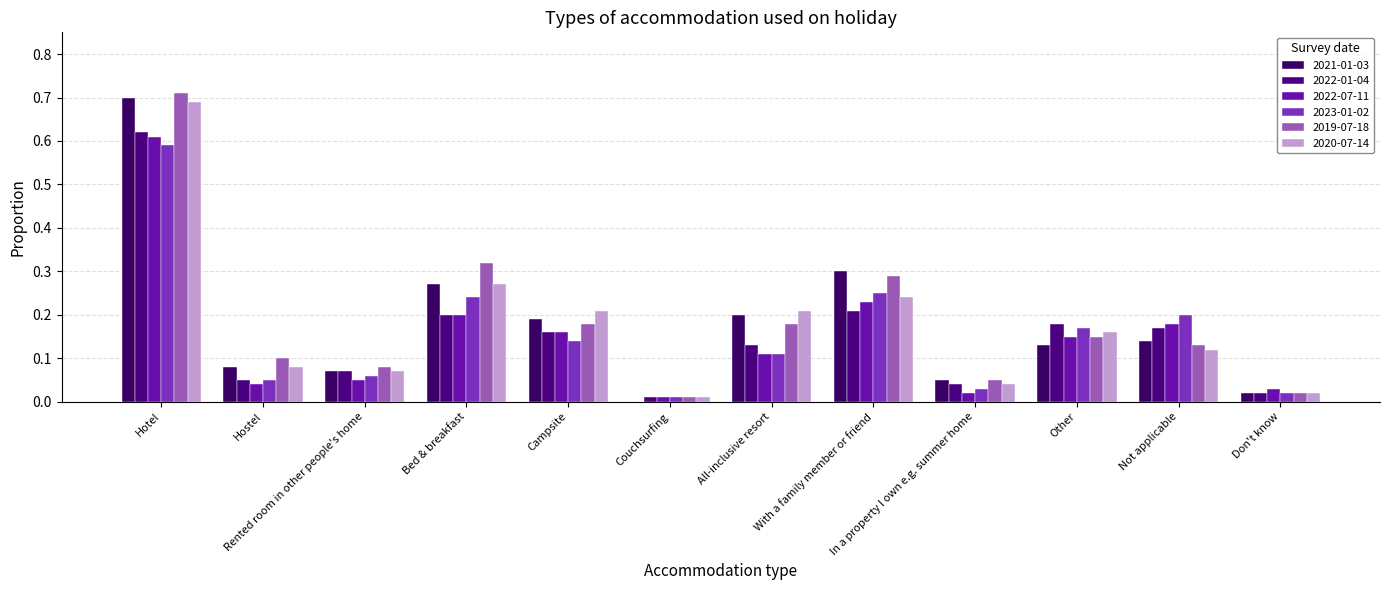

At which category does the chart reach its minimum across all series?

Couchsurfing